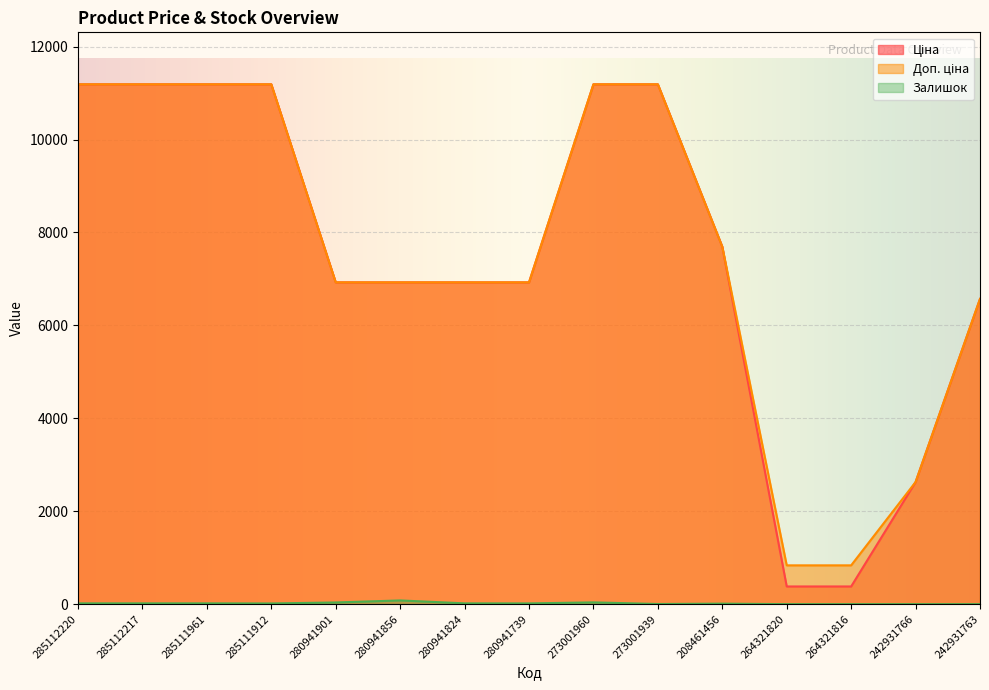

What are all the series names shown in the legend?

Ціна, Доп. ціна, Залишок